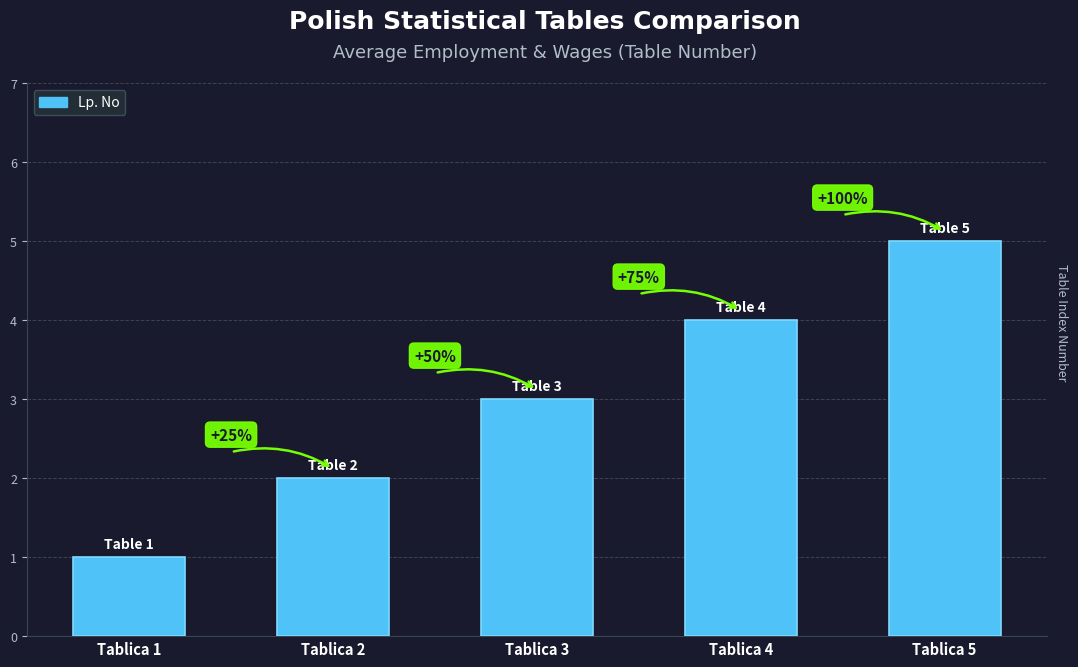

How many bars are there in total?

5